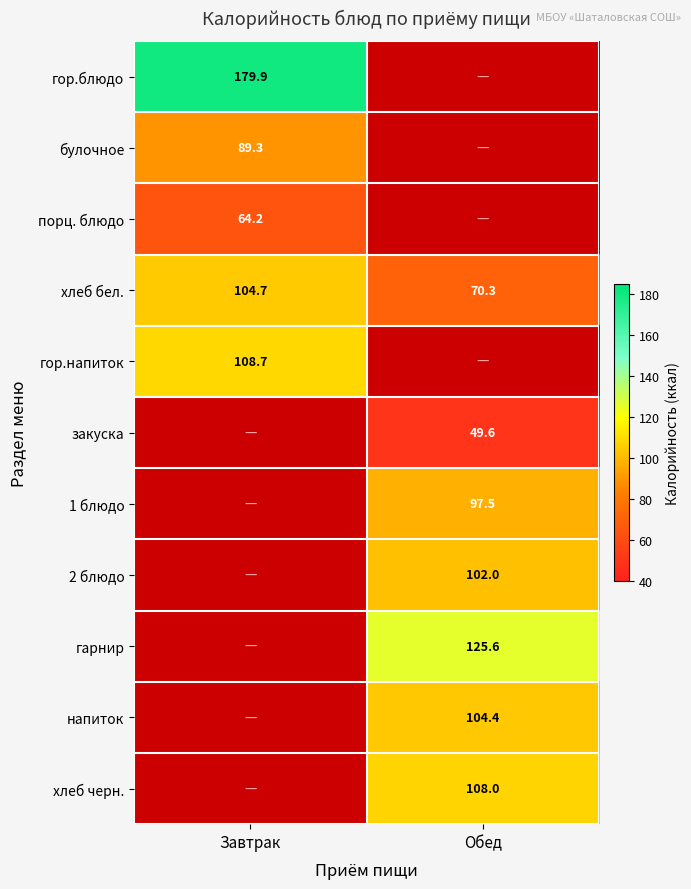

What is the difference between the highest and lowest values at Завтрак?

115.7